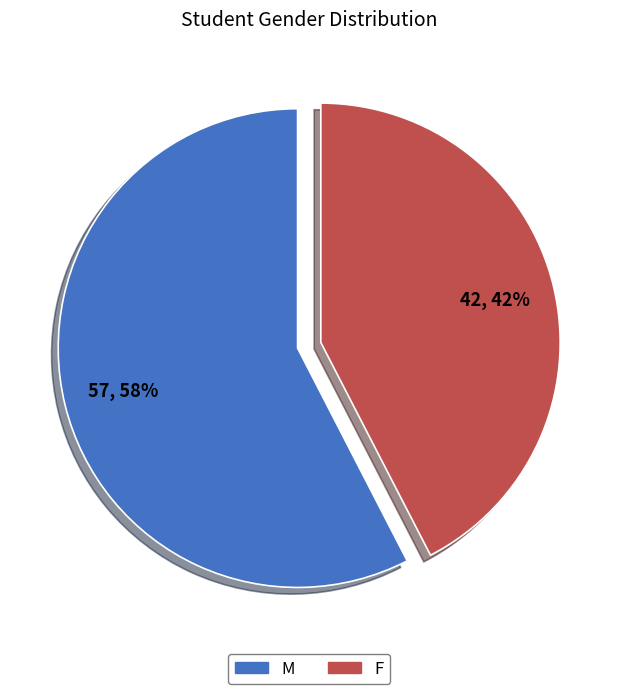

How many slices are in this pie chart?

2